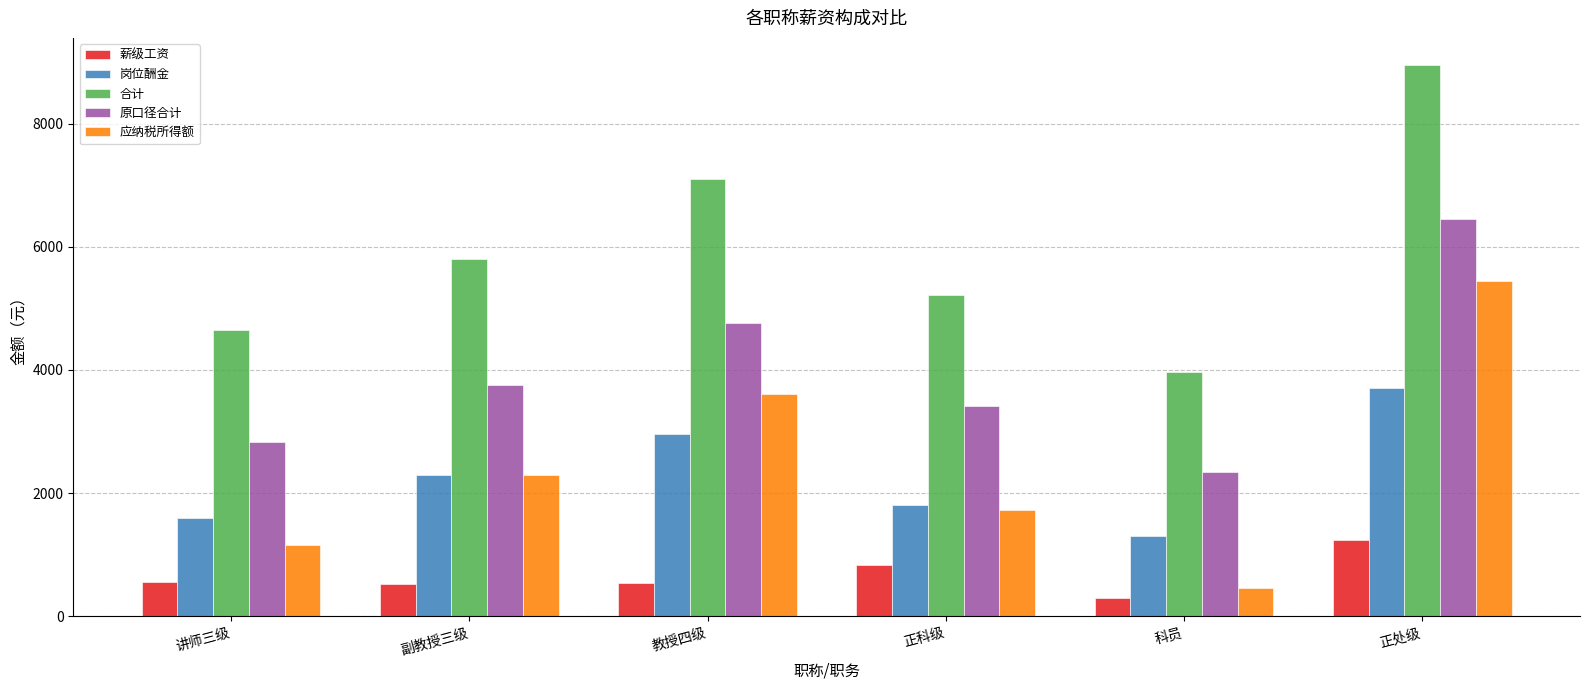

Is the value of 薪级工资 at 科员 greater than the value of 原口径合计 at 副教授三级?

No